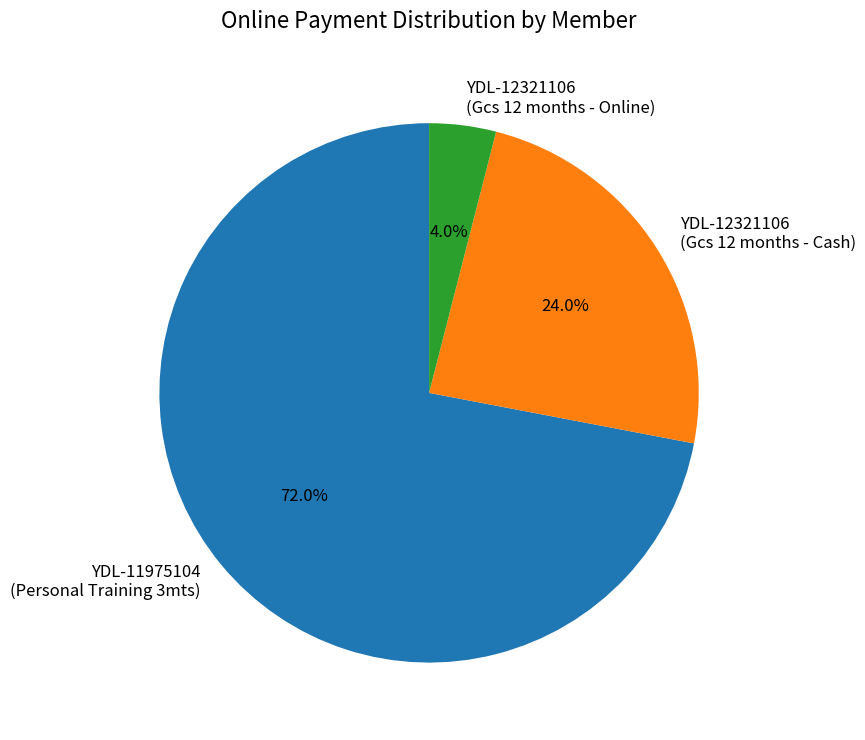

What is the ratio of the value at YDL-12321106 (Gcs 12 months - Cash) to the value at YDL-11975104 (Personal Training 3mts)?

0.3